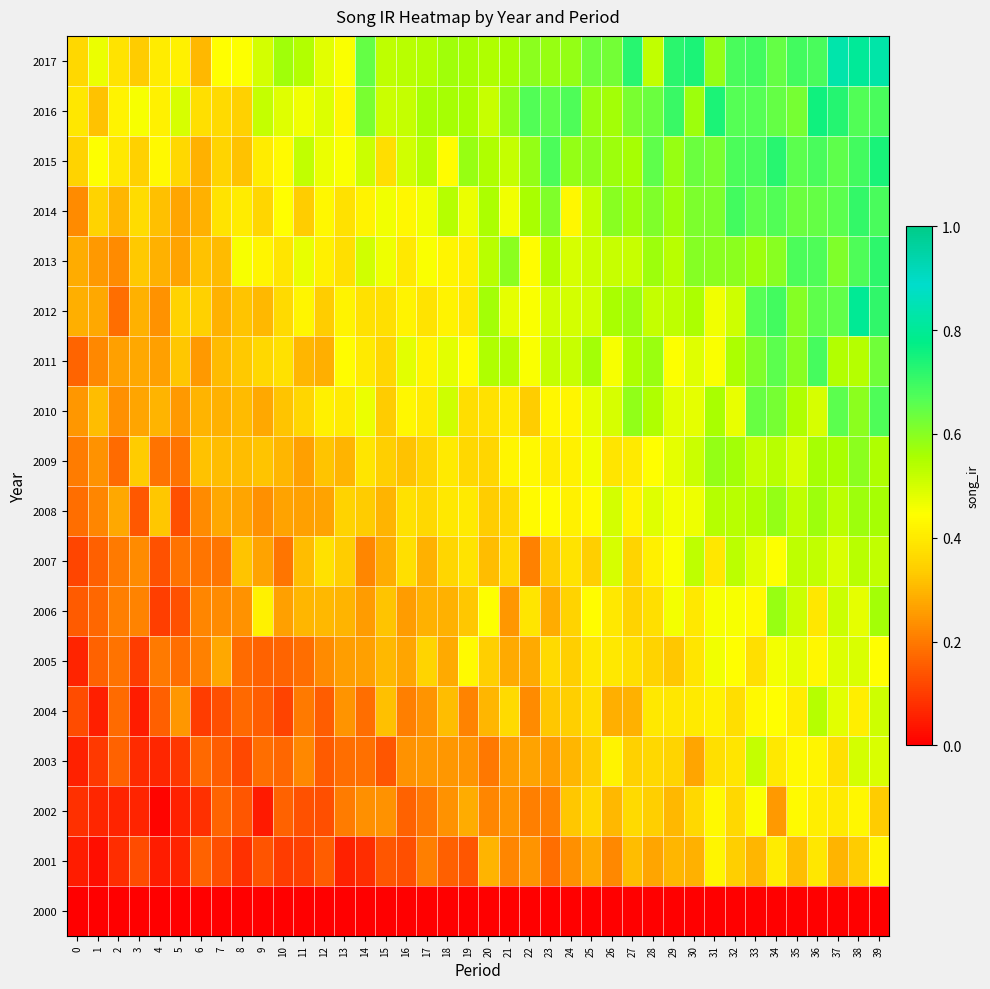

What is the total value across all series at 29?

8.1